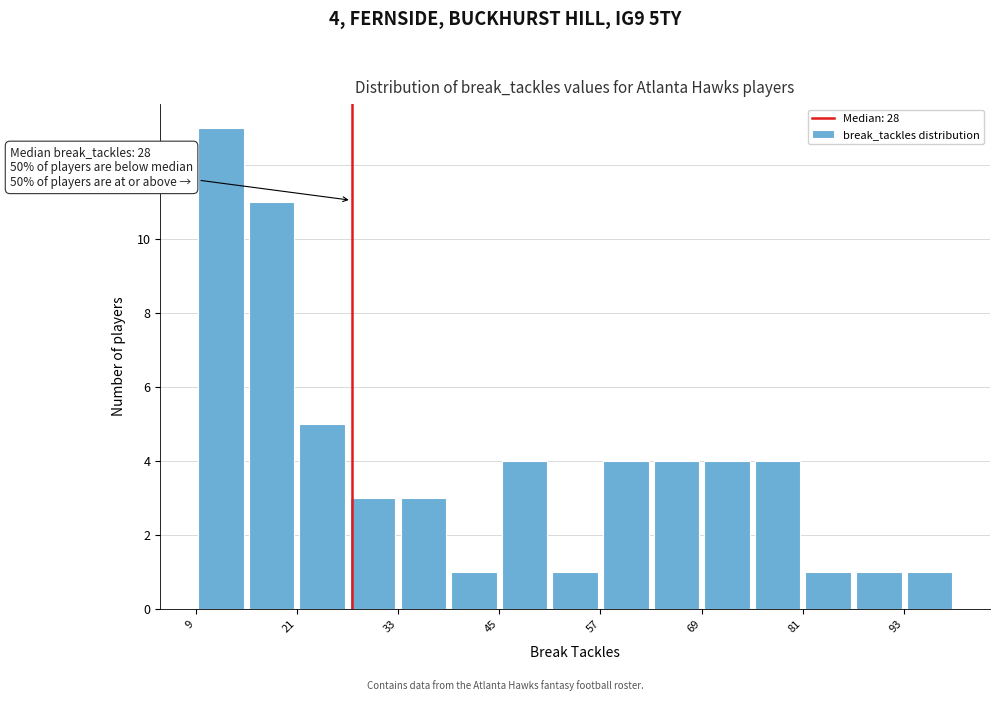

Read against the x-axis, roughly where is the centre of the tallest bar?

12